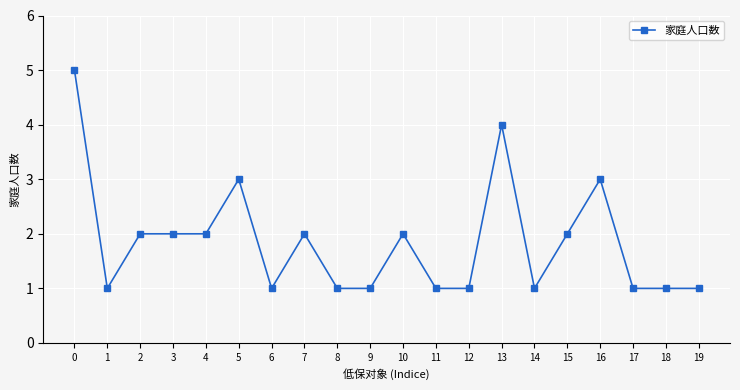

True or false: the data has more than 2 interior local peaks.

True